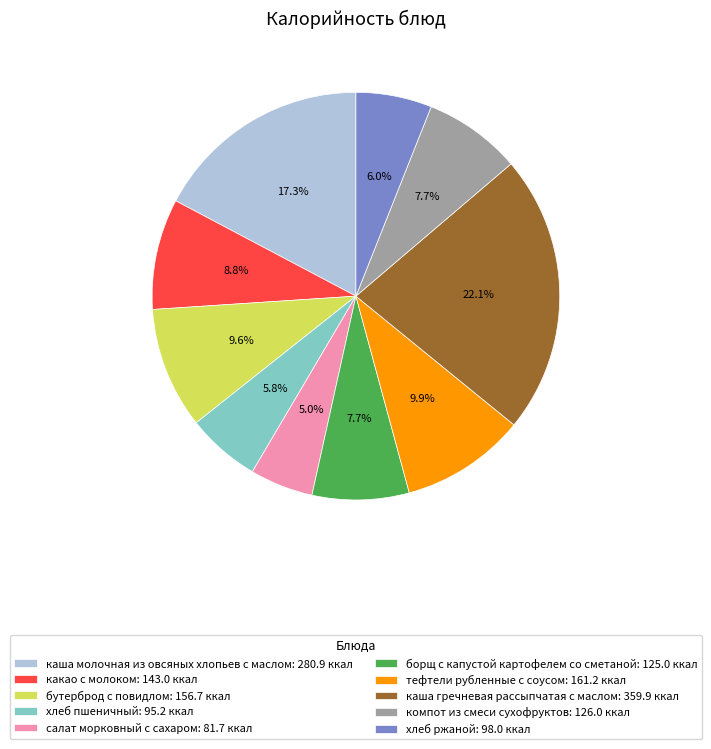

Count the number of slices in the pie.

10